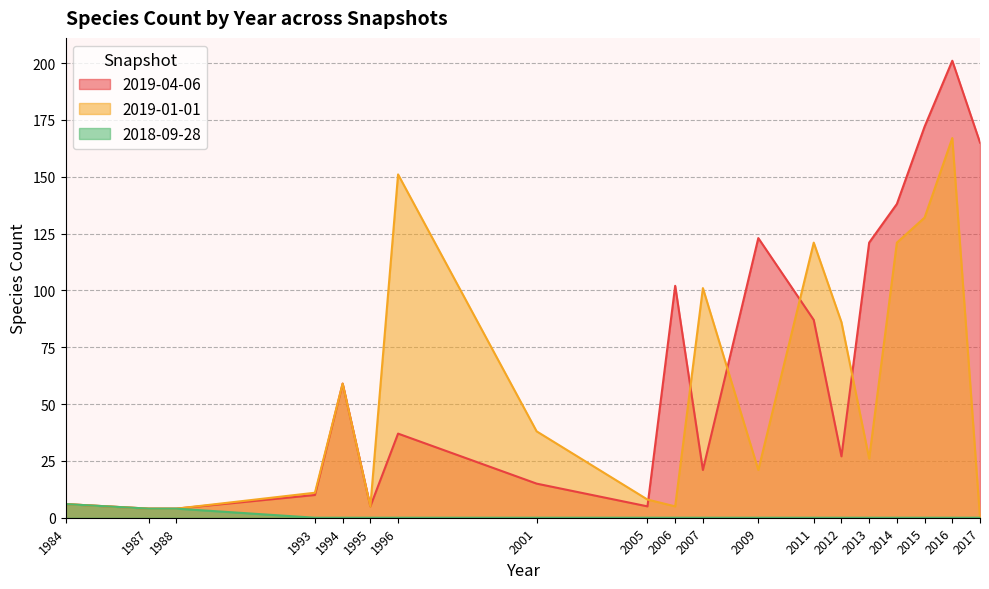

Is the value of 2018-09-28 at 2017 greater than the value of 2019-04-06 at 2001?

No